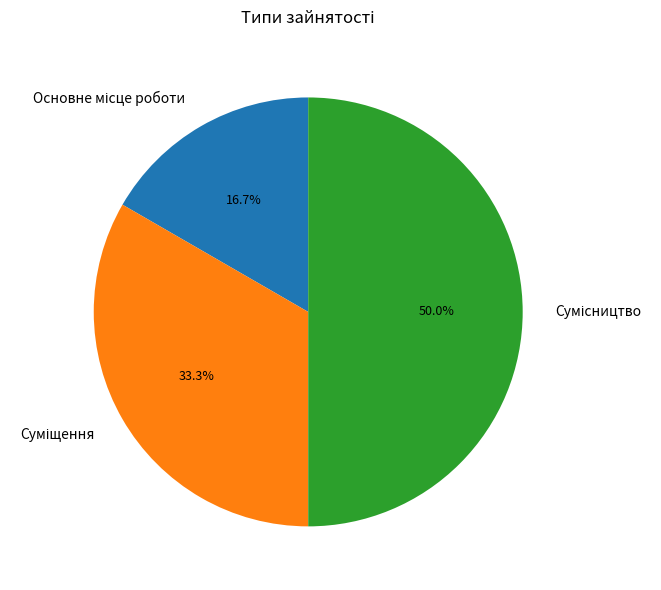

How many slices are in this pie chart?

3